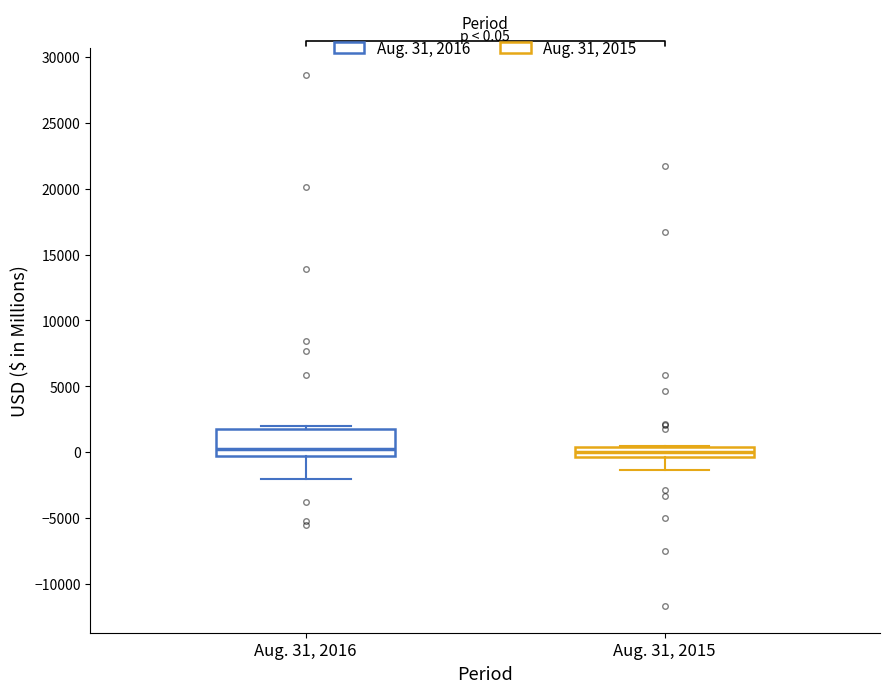

Which box is the tallest, from its lower edge to its upper edge?

Aug. 31, 2016